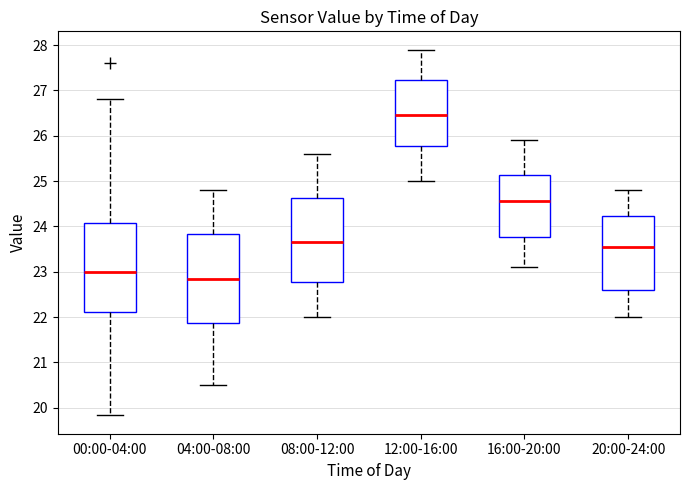

Reading left to right, read every box against the y-axis: the position of its median line, the range the box covers, and the ends of its whiskers. The values are not printed on the chart, so give them approximately, as read against the axis.

00:00-04:00: median 23.0, box 22.1 to 24.1, whiskers 19.8 to 26.8
04:00-08:00: median 22.9, box 21.9 to 23.8, whiskers 20.5 to 24.8
08:00-12:00: median 23.7, box 22.8 to 24.6, whiskers 22.0 to 25.6
12:00-16:00: median 26.5, box 25.8 to 27.2, whiskers 25.0 to 27.9
16:00-20:00: median 24.6, box 23.8 to 25.1, whiskers 23.1 to 25.9
20:00-24:00: median 23.6, box 22.6 to 24.2, whiskers 22.0 to 24.8